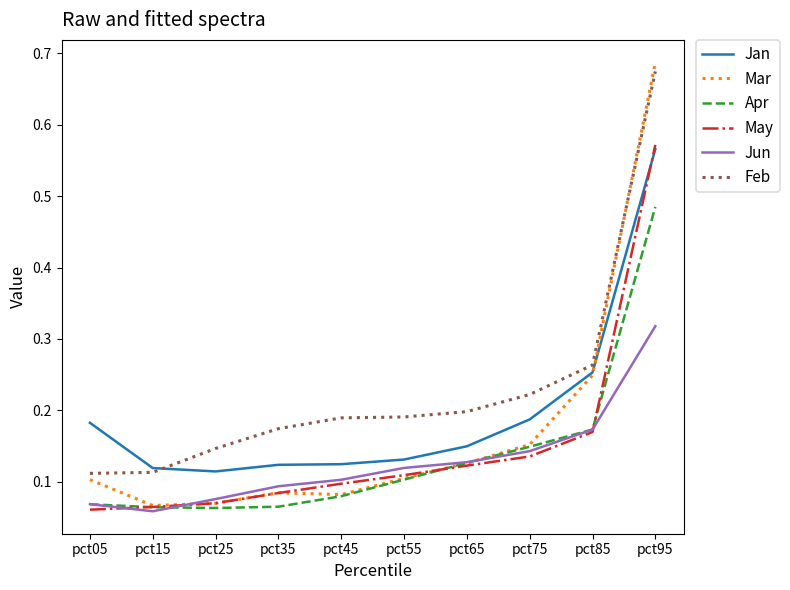

What is the sum of all Feb values?

2.3